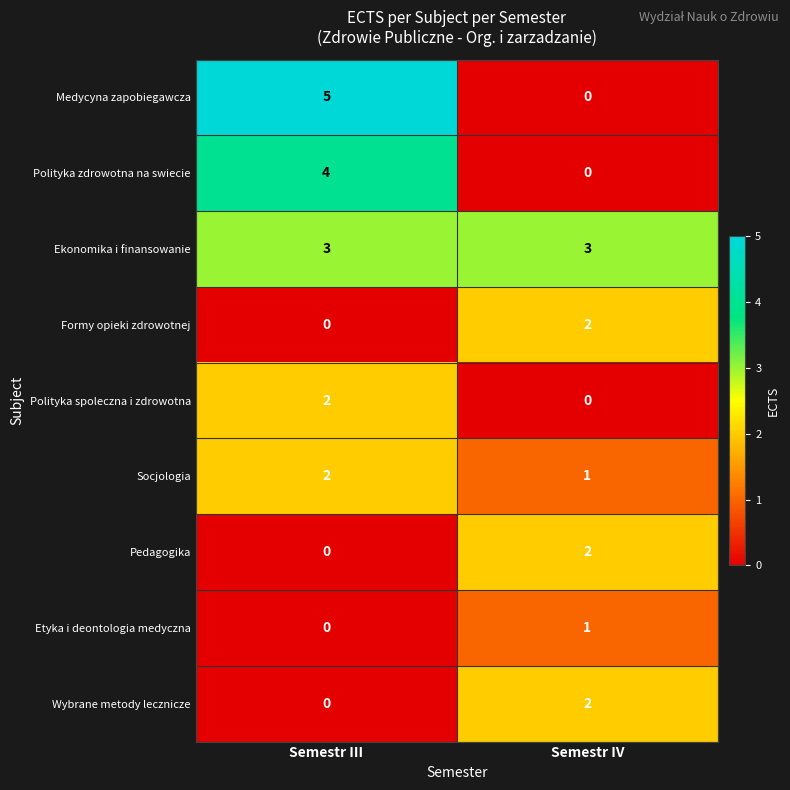

Reading left to right, list all the values displayed in this chart.

Medycyna zapobiegawcza: 5	0
Polityka zdrowotna na swiecie: 4	0
Ekonomika i finansowanie: 3	3
Formy opieki zdrowotnej: 0	2
Polityka spoleczna i zdrowotna: 2	0
Socjologia: 2	1
Pedagogika: 0	2
Etyka i deontologia medyczna: 0	1
Wybrane metody lecznicze: 0	2